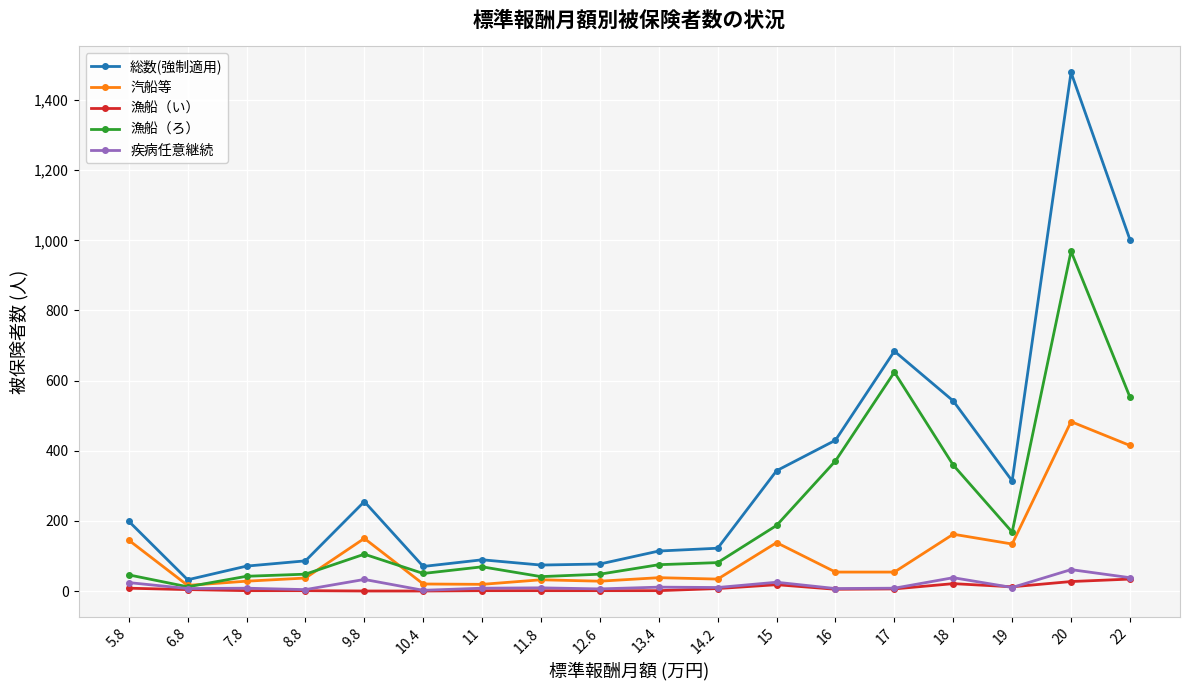

True or false: 漁船（ろ） has more than 2 interior local peaks.

True